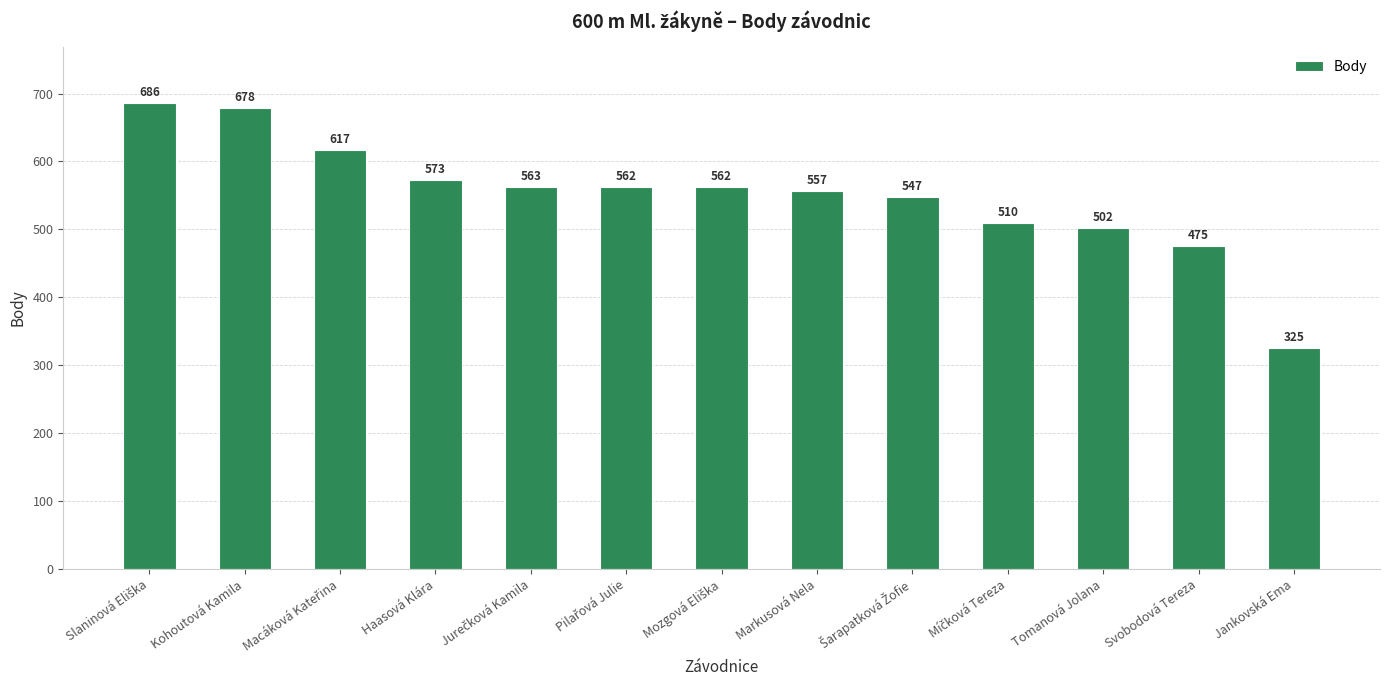

How many distinct data groups are displayed?

1